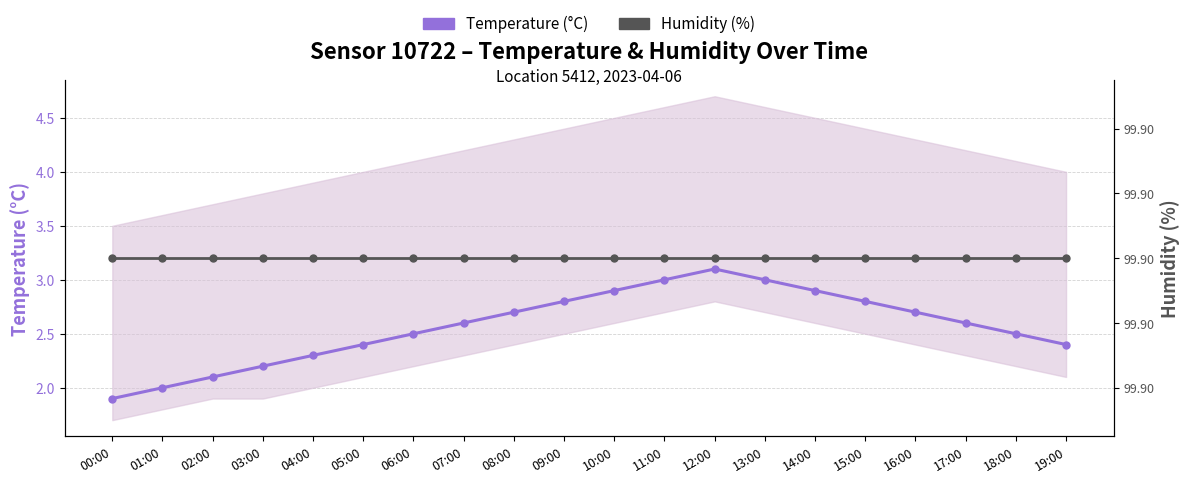

True or false: Temperature (°C) has a value of 2.9 at 14:00.

True